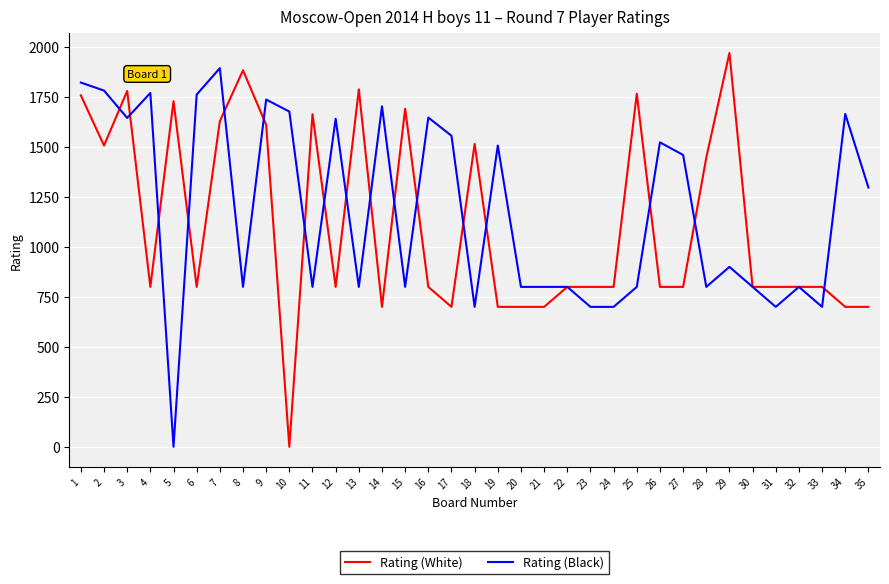

After their last crossing, which series has the higher values: Rating (White) or Rating (Black)?

Rating (Black)